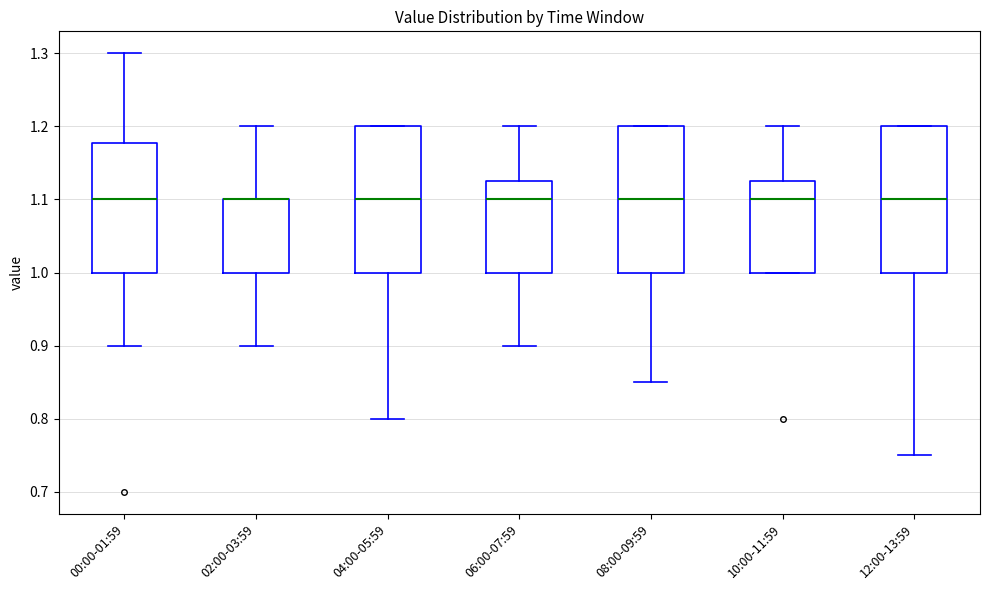

Where does the lower whisker of the box for 00:00-01:59 end on the y-axis? The values are not printed on the chart, so give them approximately, as read against the axis.

0.90